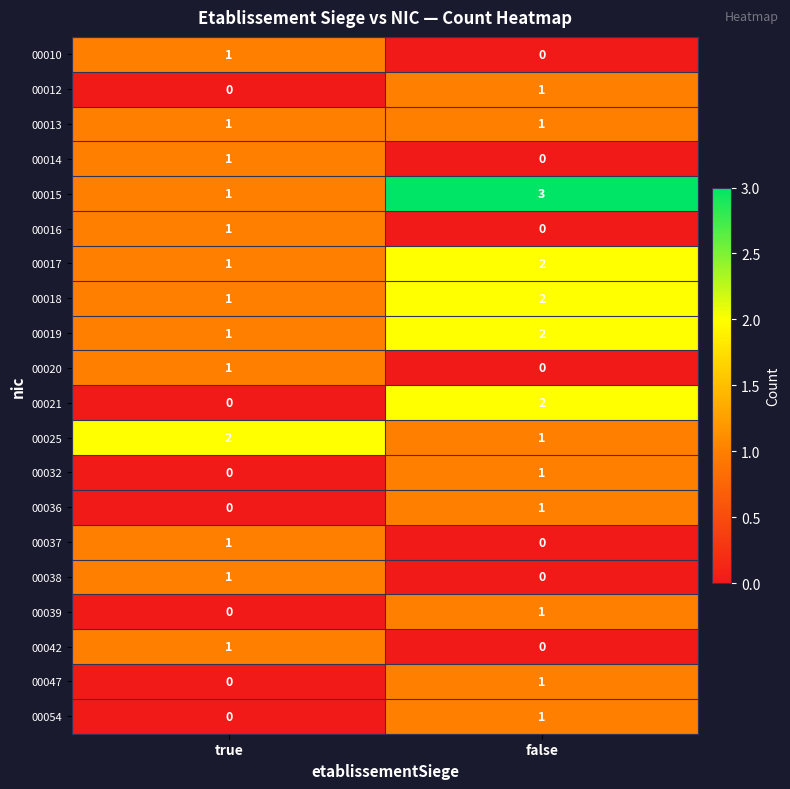

Which series has the largest total across all categories?

00015